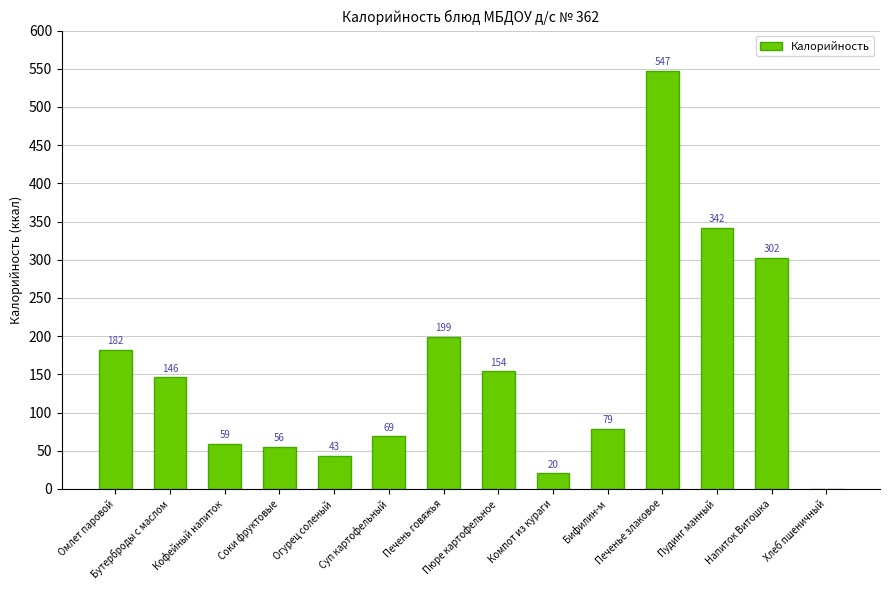

At which label is the value closest to 273?

Напиток Витошка